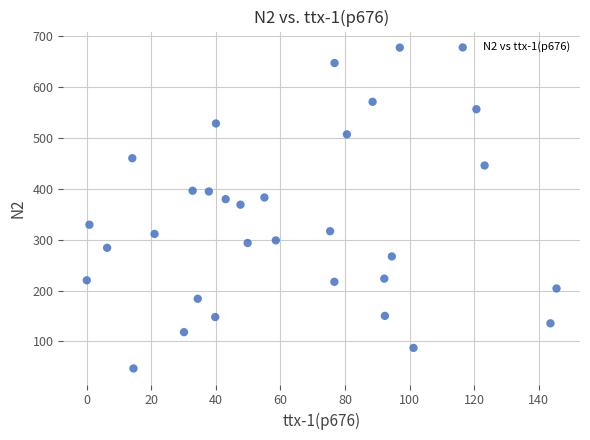

What is the range of Y values (max minus min)?

630.4